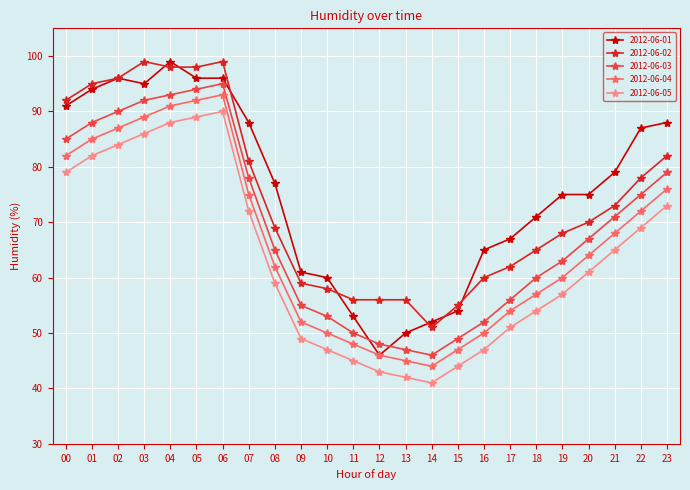

What is the value of the 2012-06-05 point at the 12th from the left?

45